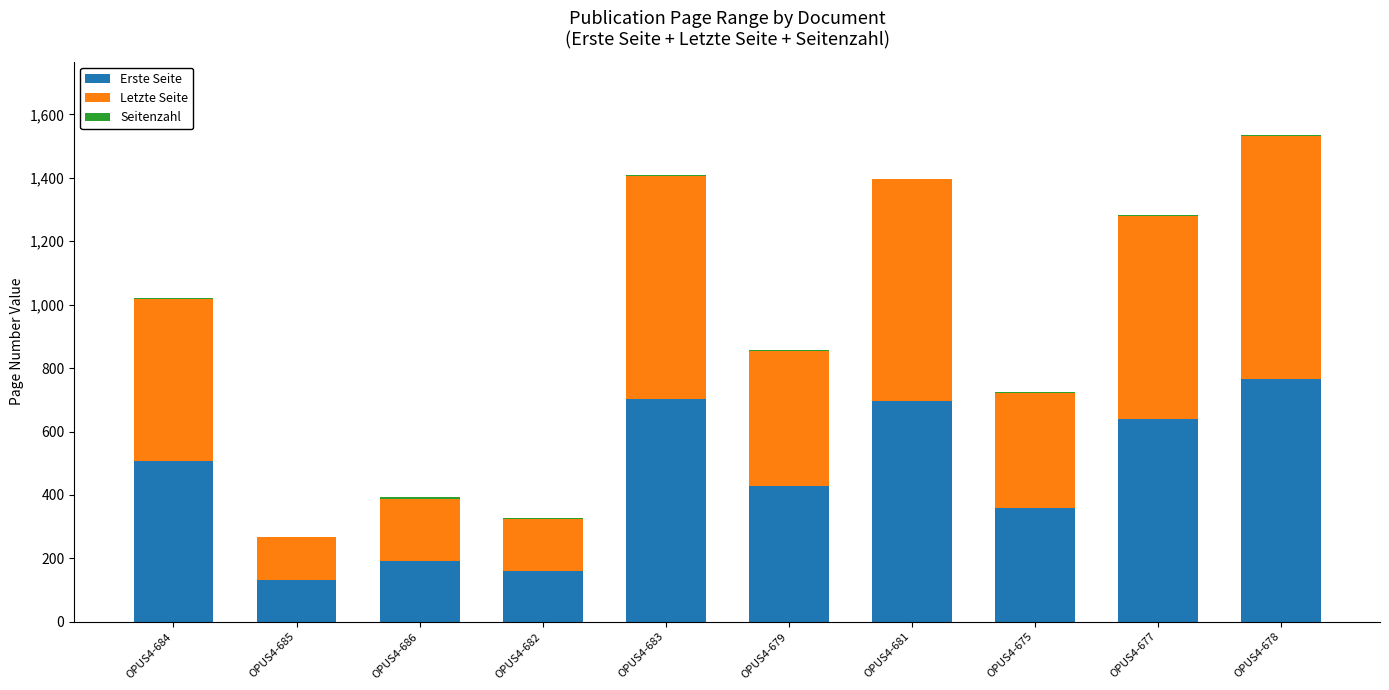

Which category has the highest value in the Erste Seite series?

OPUS4-678